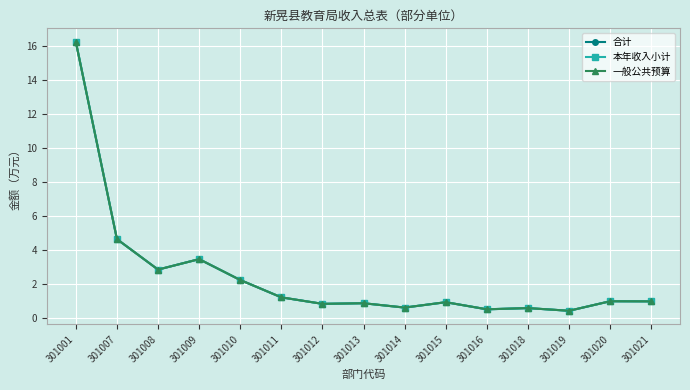

Is this an area chart (filled region under the line)?

No